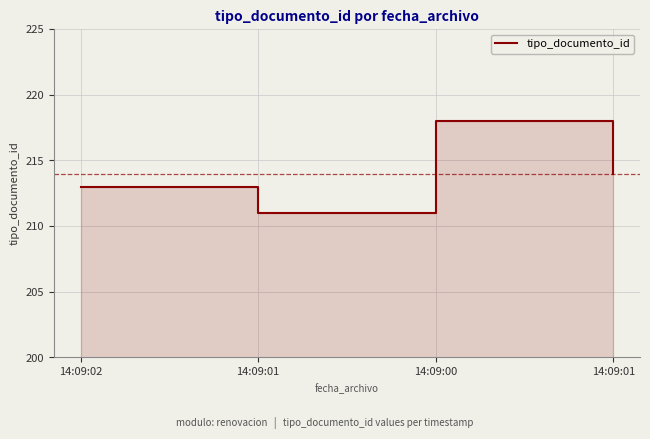

What value does the data have at 14:09:00?

218